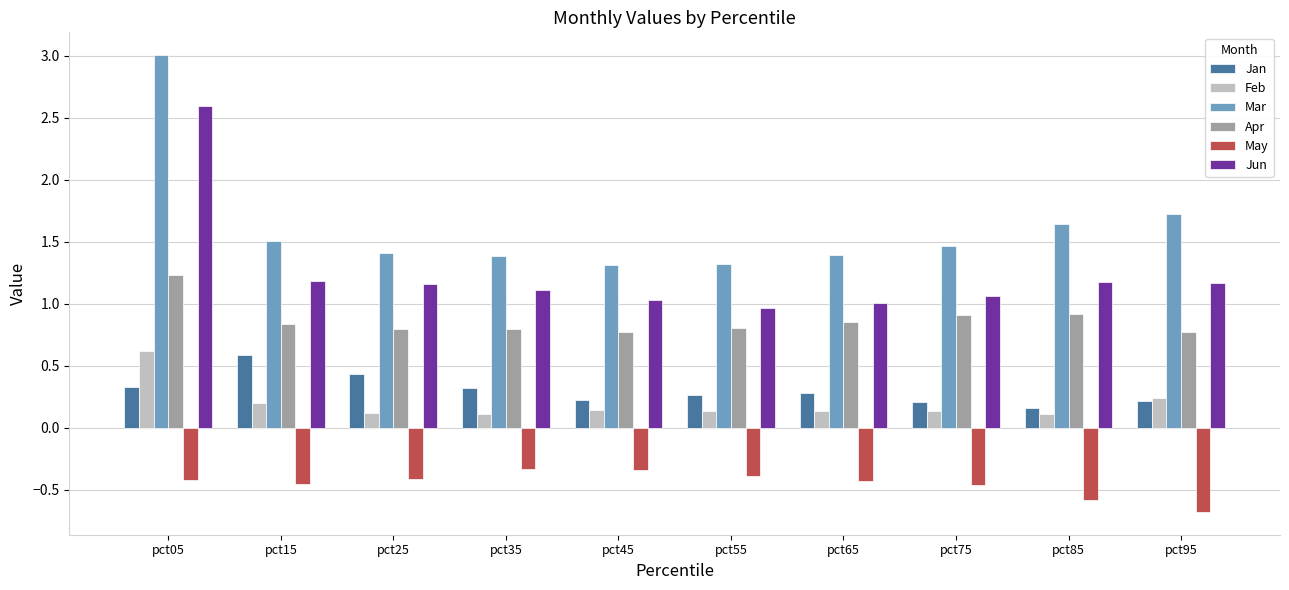

At which category is the sum across all series the highest?

pct05